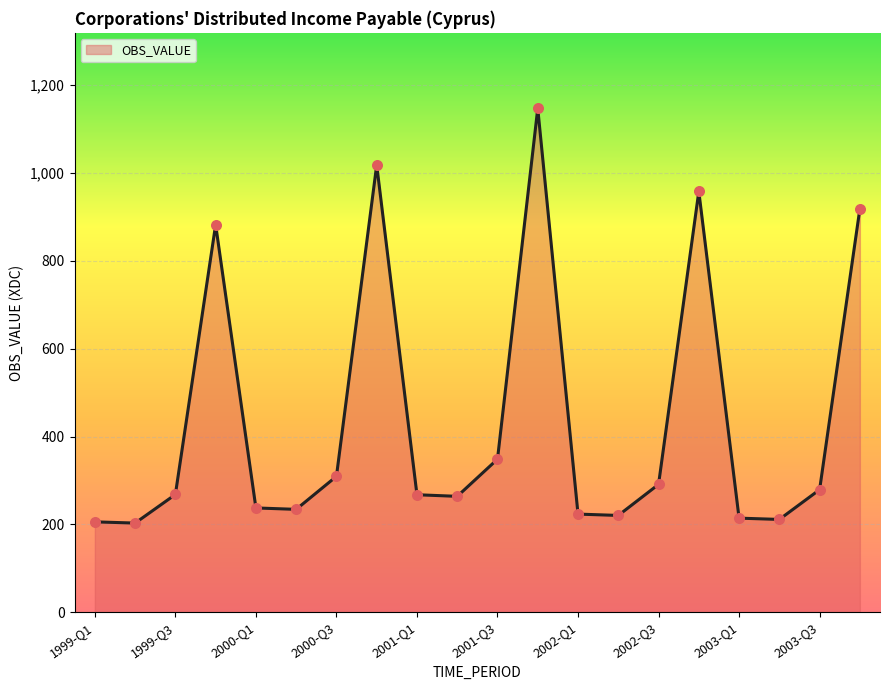

What is the smallest value displayed?

202.9